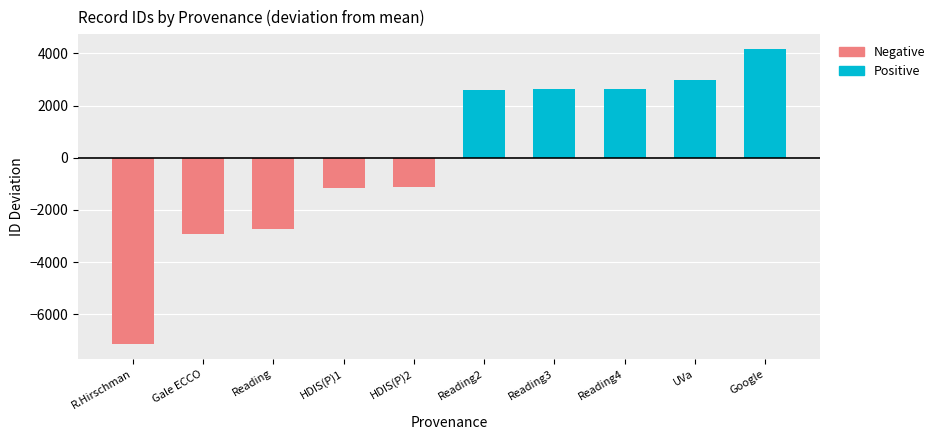

What is the maximum value shown in the chart?

4163.8